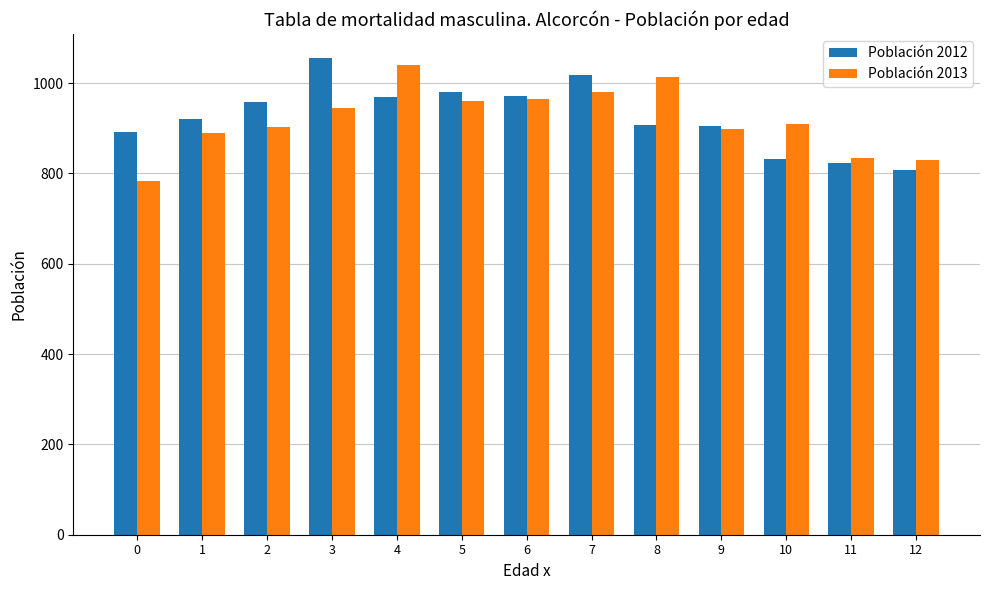

Where does the Población 2013 series first go above 910?

3